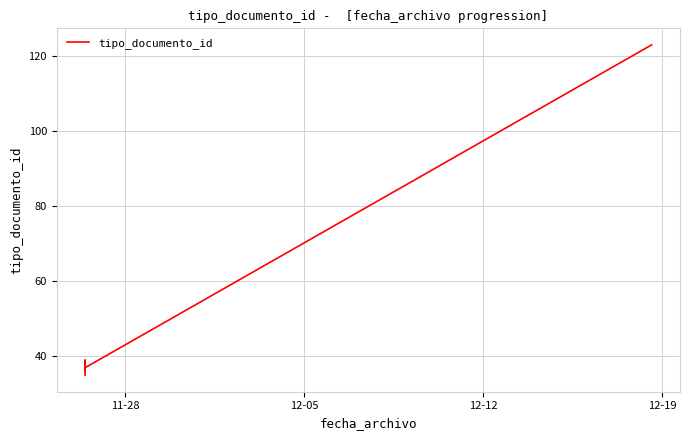

What is the label of the 4th point from the left?

12-19